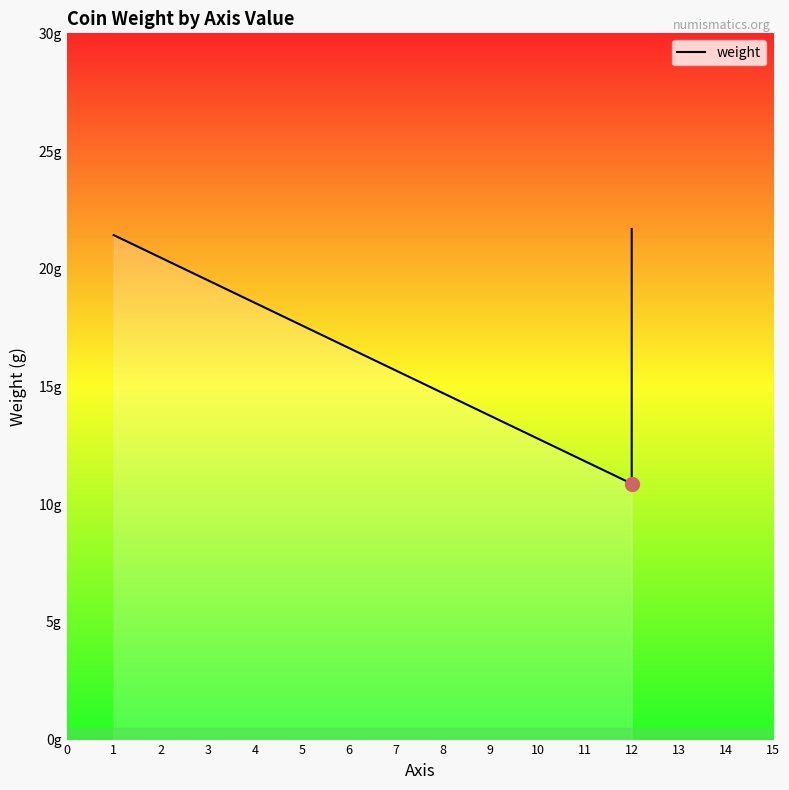

Reading left to right, transcribe all the data shown in this chart.

21.4	10.9	18.9	21.6	21.7